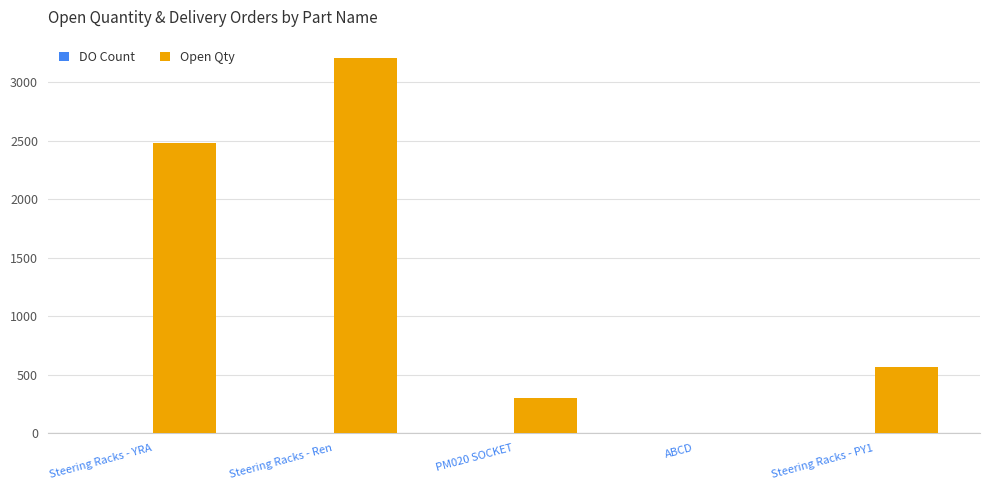

Which series has the largest total across all categories?

Open Qty